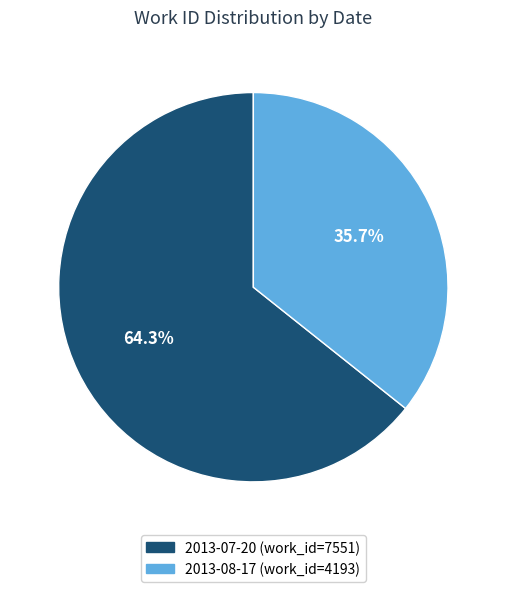

Rank the categories by value from lowest to highest.

2013-08-17, 2013-07-20